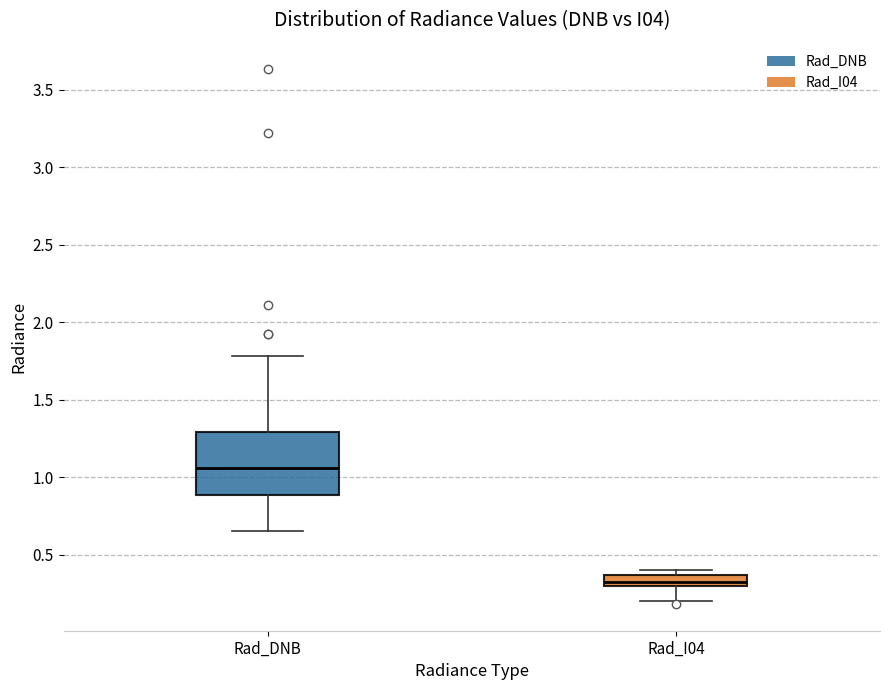

Reading left to right, read every box against the y-axis: the position of its median line, the range the box covers, and the ends of its whiskers. The values are not printed on the chart, so give them approximately, as read against the axis.

Rad_DNB: median 1.05, box 0.90 to 1.30, whiskers 0.65 to 1.80
Rad_I04: median 0.30 (inside the box), box 0.30 to 0.35, whiskers 0.20 to 0.40